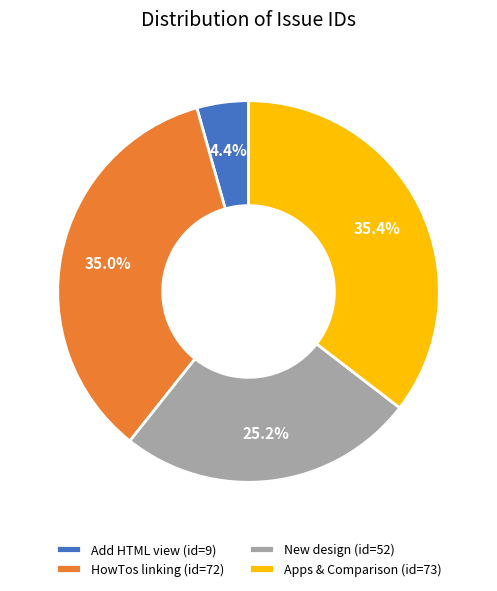

To the nearest percent, what is the average slice percentage?

25%